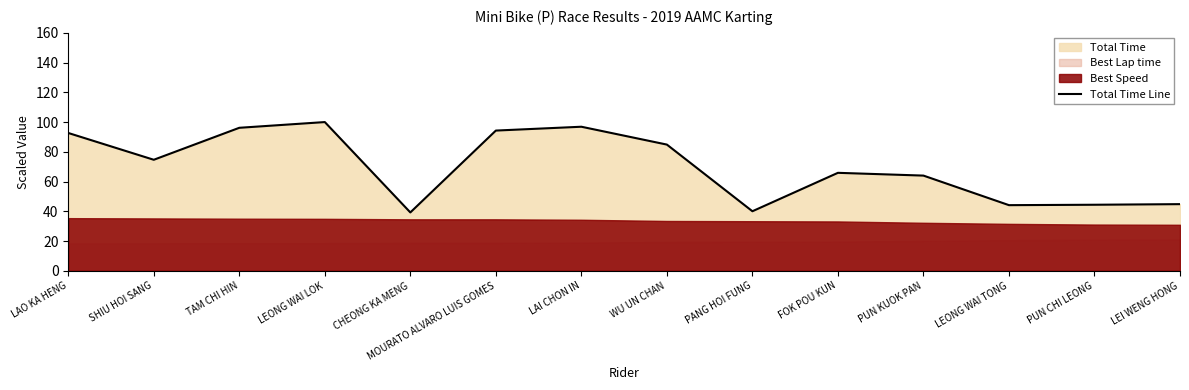

What is the value of the 13th point from the left?

44.4